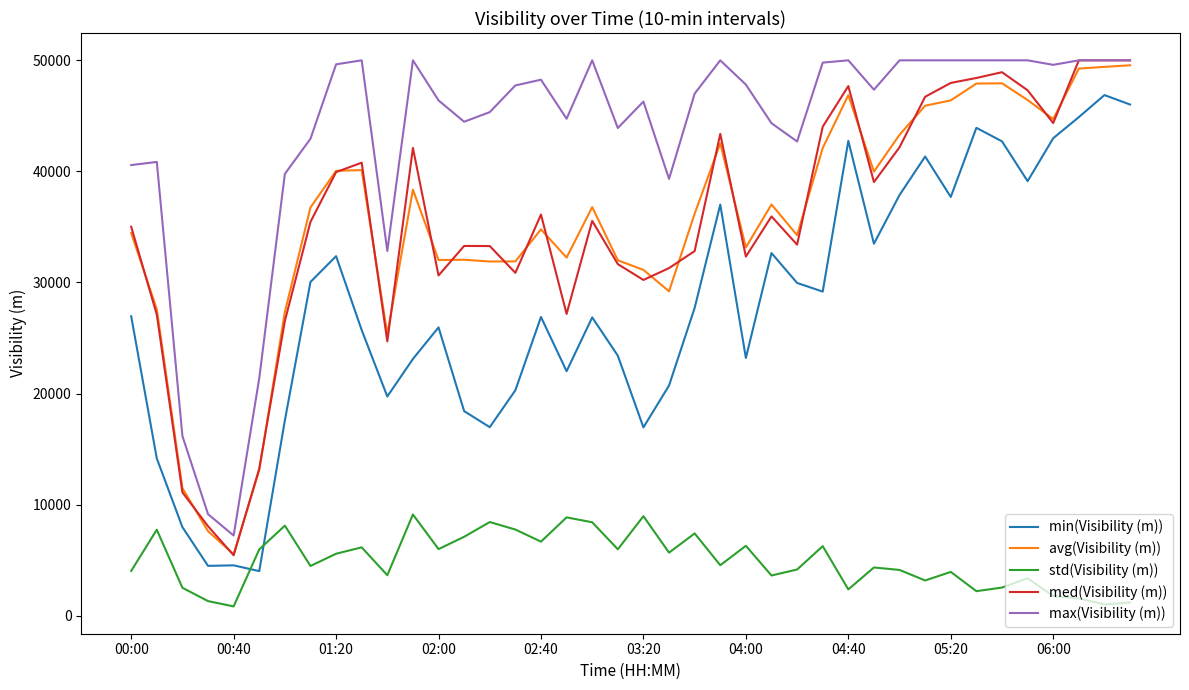

True or false: std(Visibility (m)) and med(Visibility (m)) cross at least once.

False